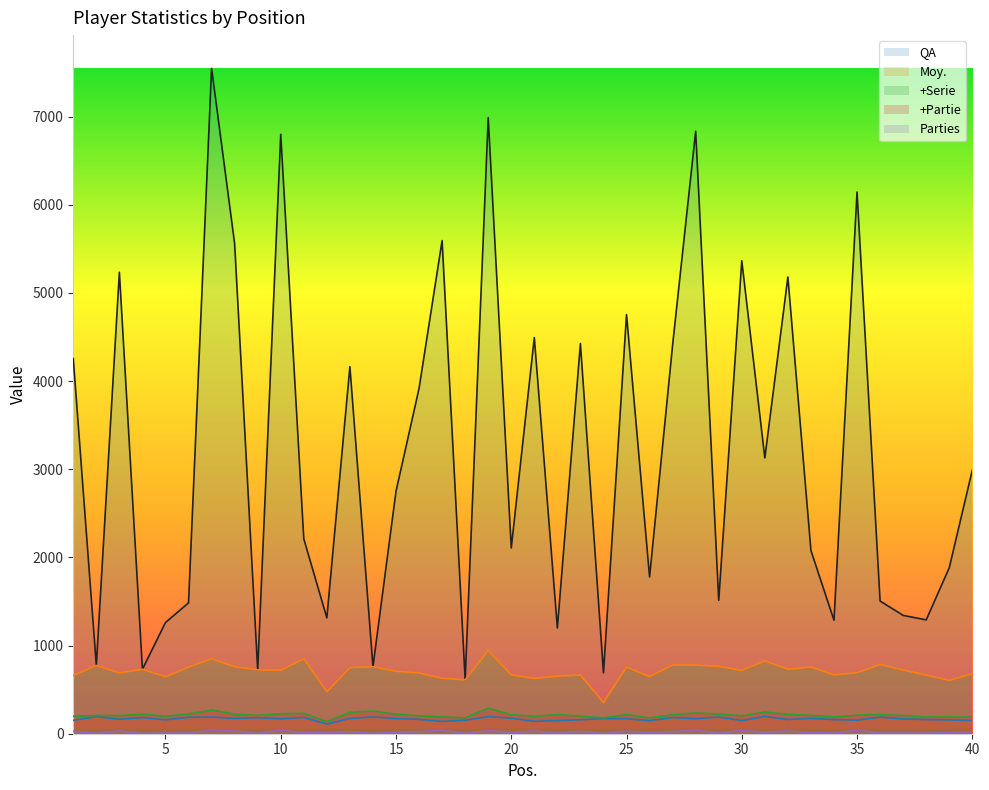

True or false: QA and Moy. intersect in this chart.

False